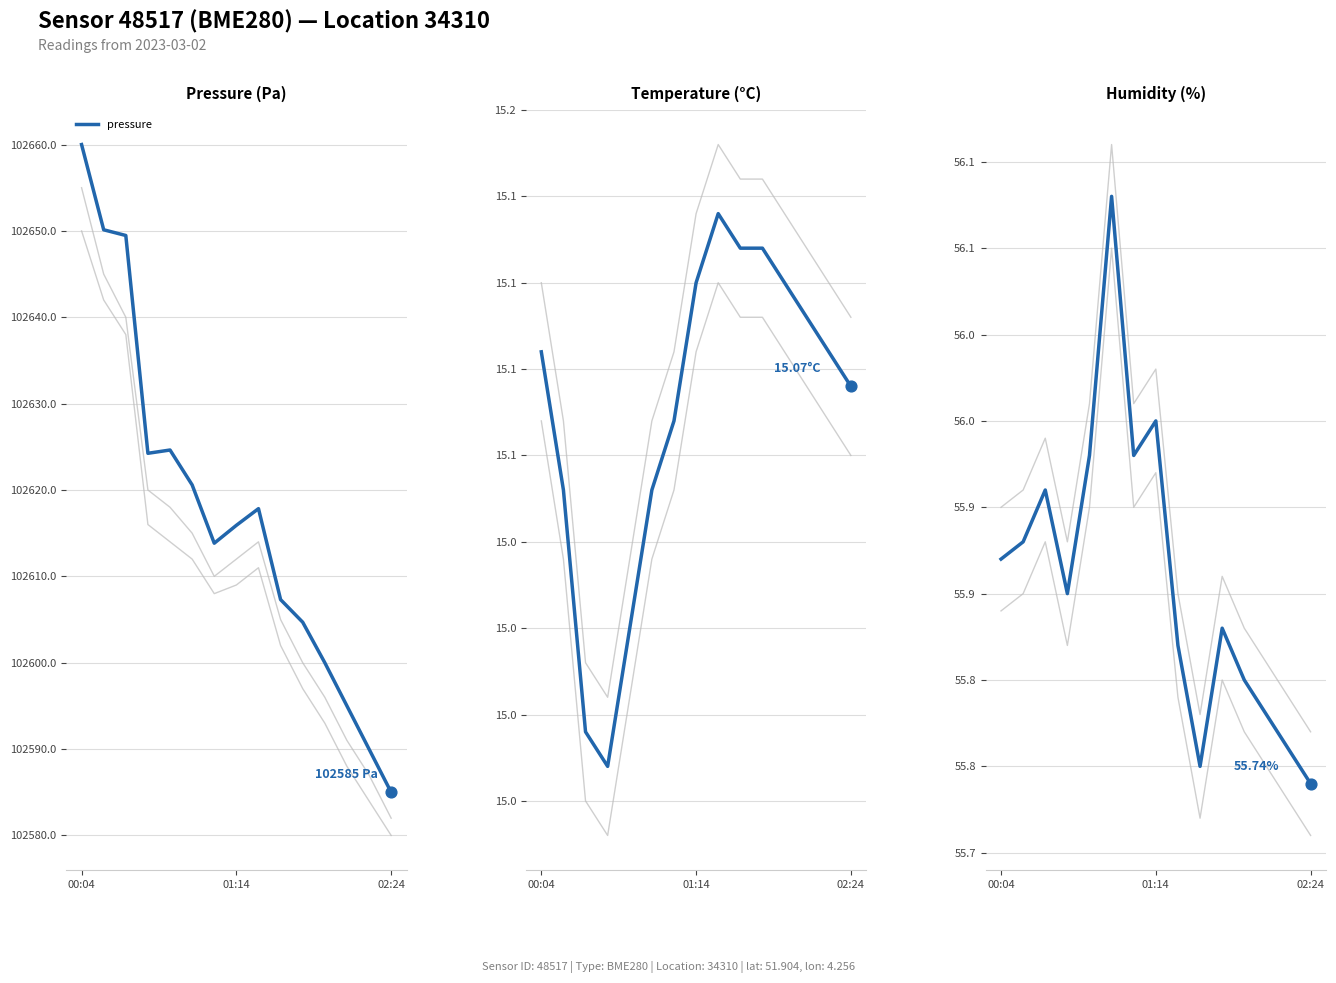

At which label does pressure first exceed 102615?

00:04